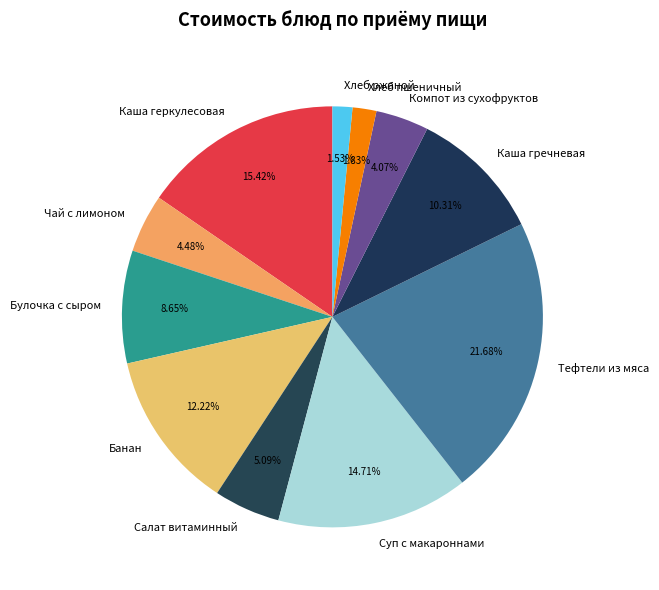

To the nearest percent, what portion does Каша геркулесовая represent?

15%